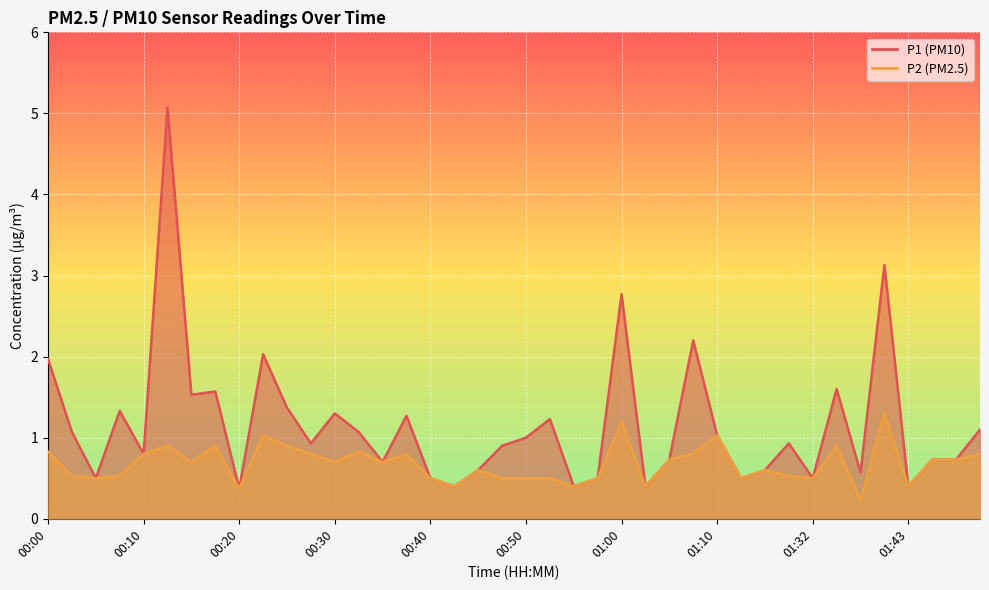

The P1 series shows 0.2 at 00:57. True or false?

False